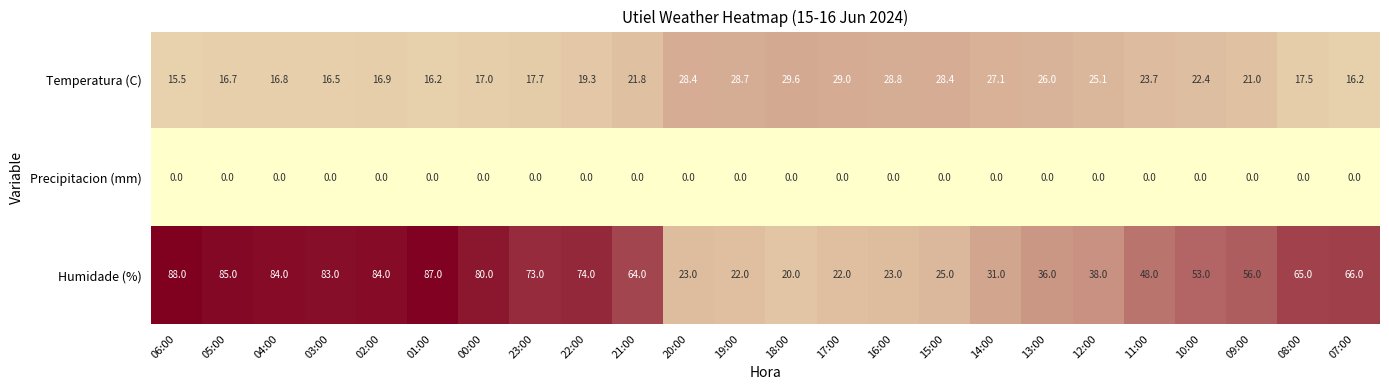

Between 04:00 and 14:00, which series saw the biggest shift?

Humidade (%)